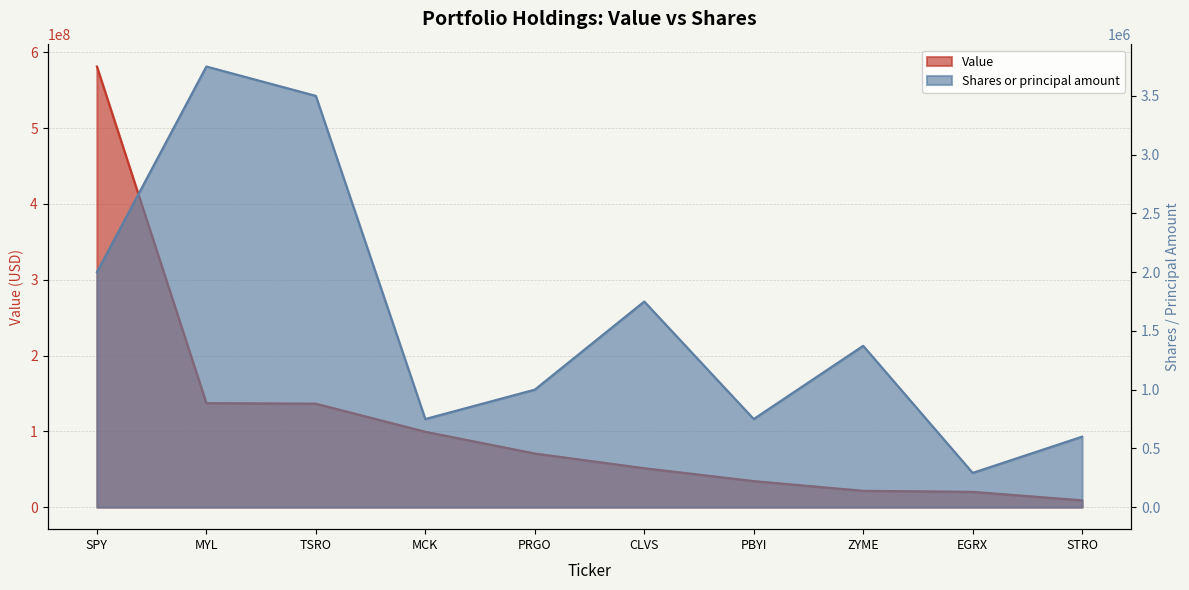

How many values in the Shares or principal amount series exceed 1373000?

4